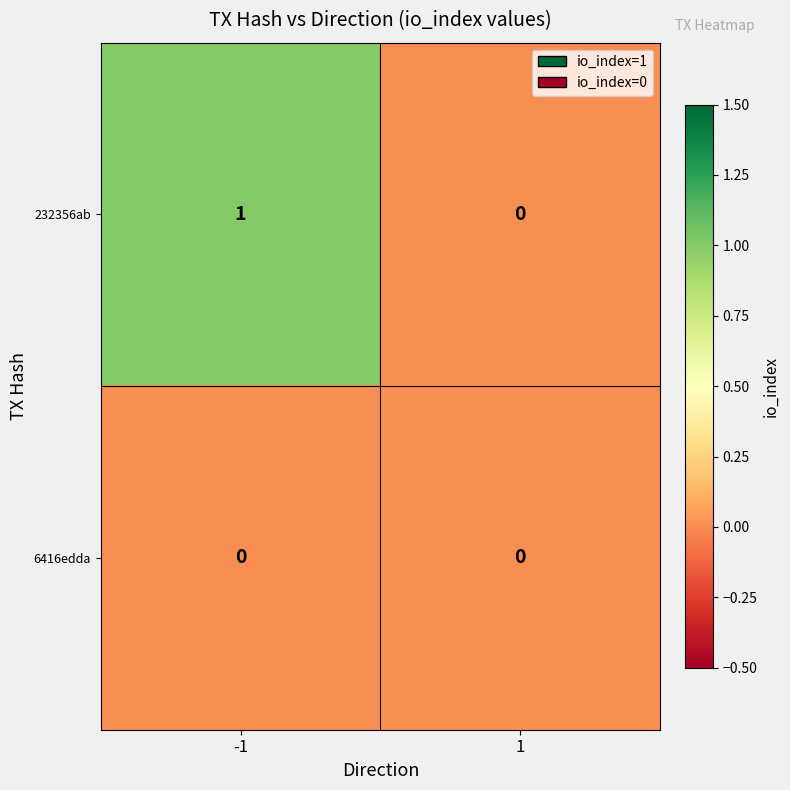

Which series has the widest spread of values?

232356ab